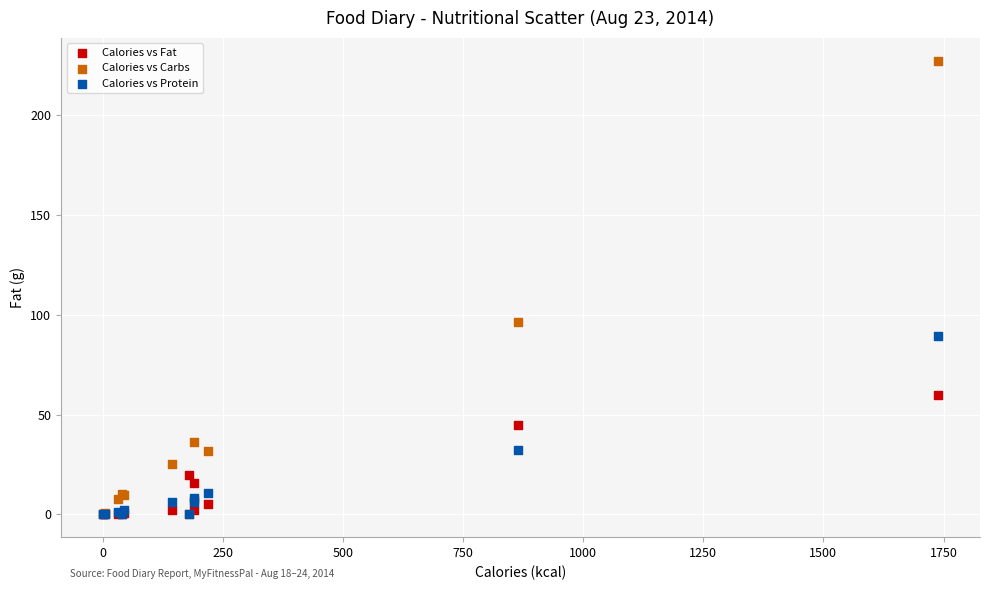

Across all series, what Y value is closest to 113?

96.2